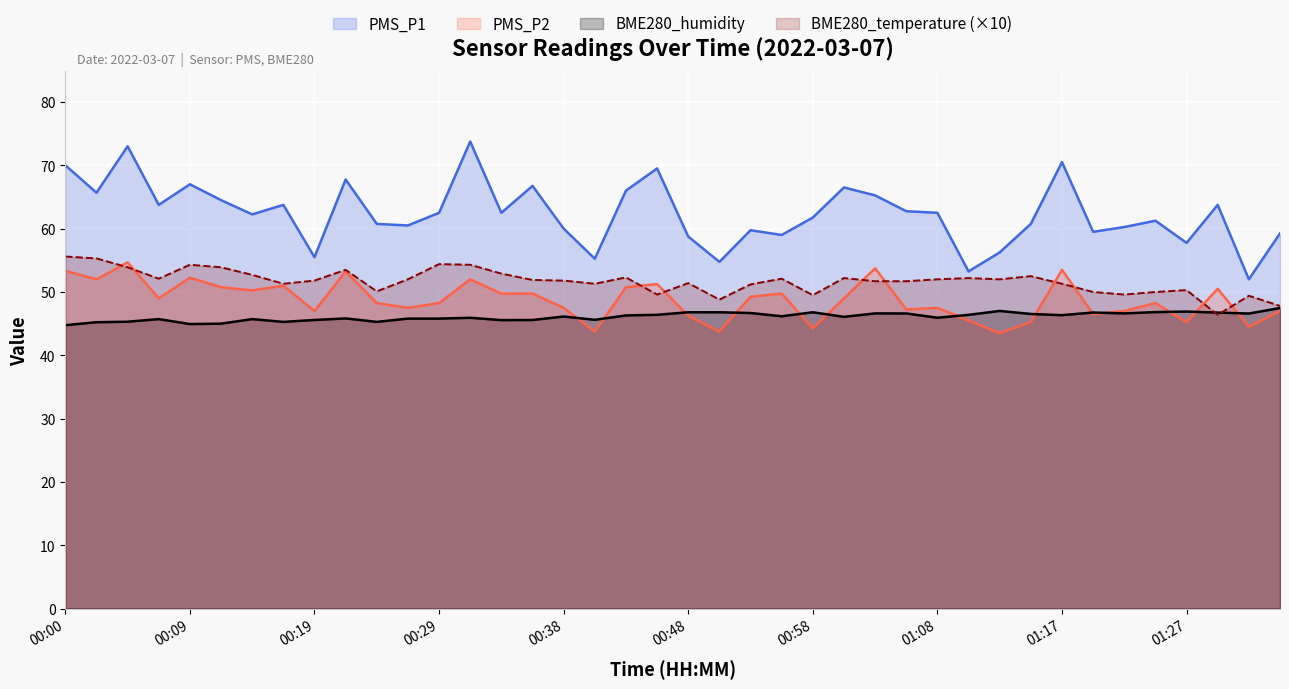

What is the label of the 2nd point from the left?

00:02